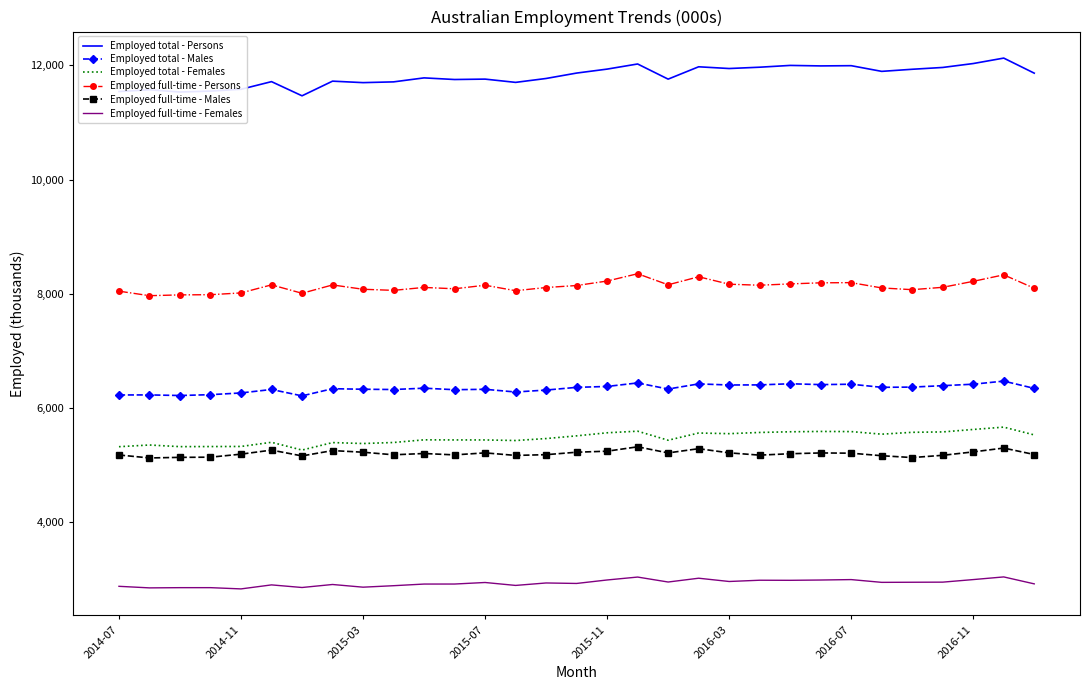

Which series has the largest total across all categories?

Employed total - Persons